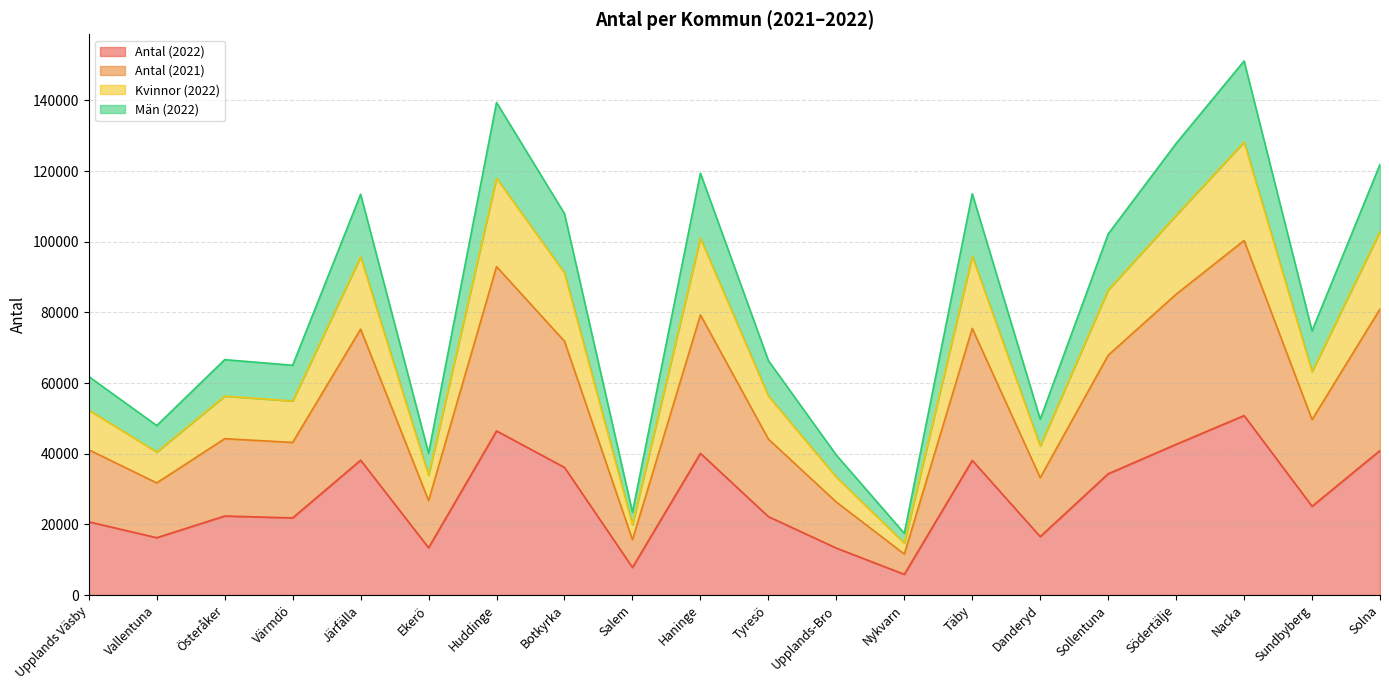

True or false: Antal (2021) and Antal (2022) cross at least once.

False